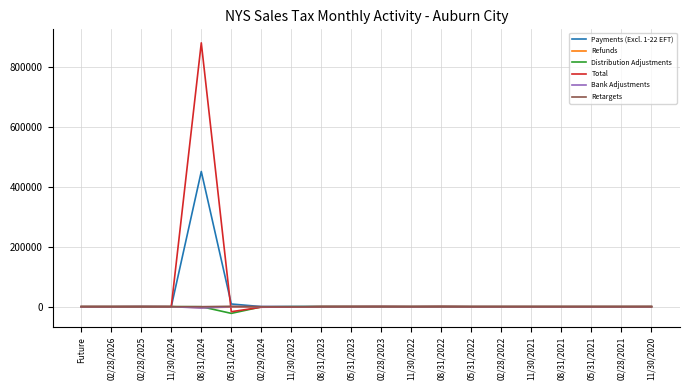

Which series has the widest spread of values?

Total